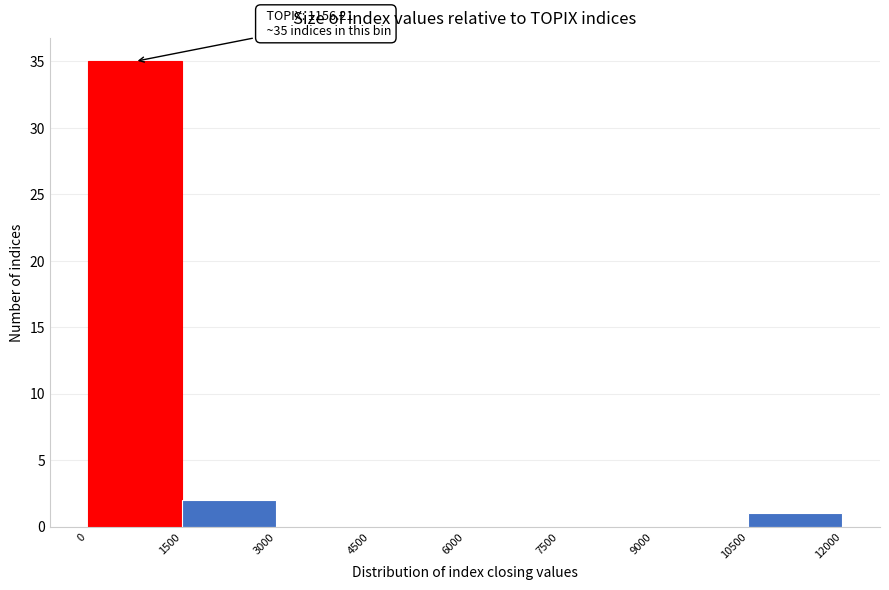

Which range on the x-axis has the tallest bar?

0 to 1500